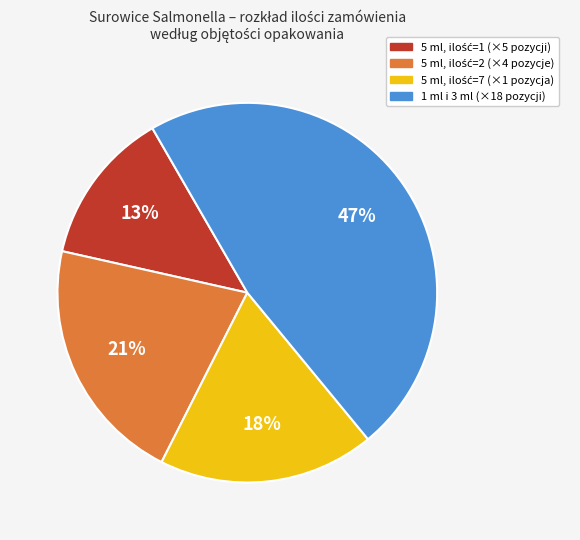

To the nearest percent, what is the difference between the largest and smallest slice percentages?

34%